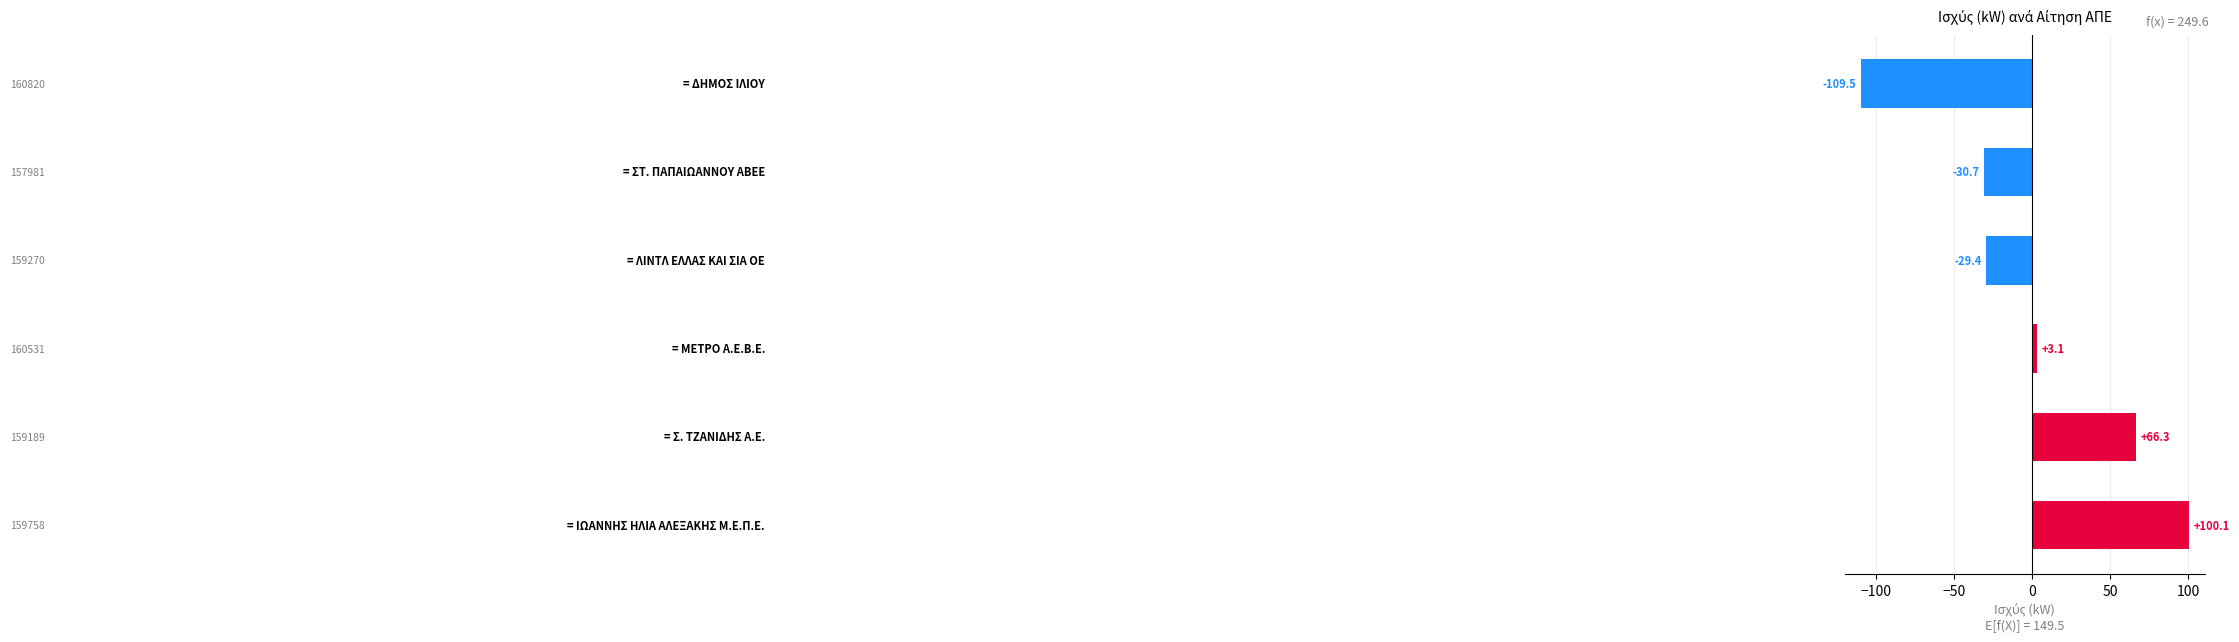

How many series are shown in this chart?

1